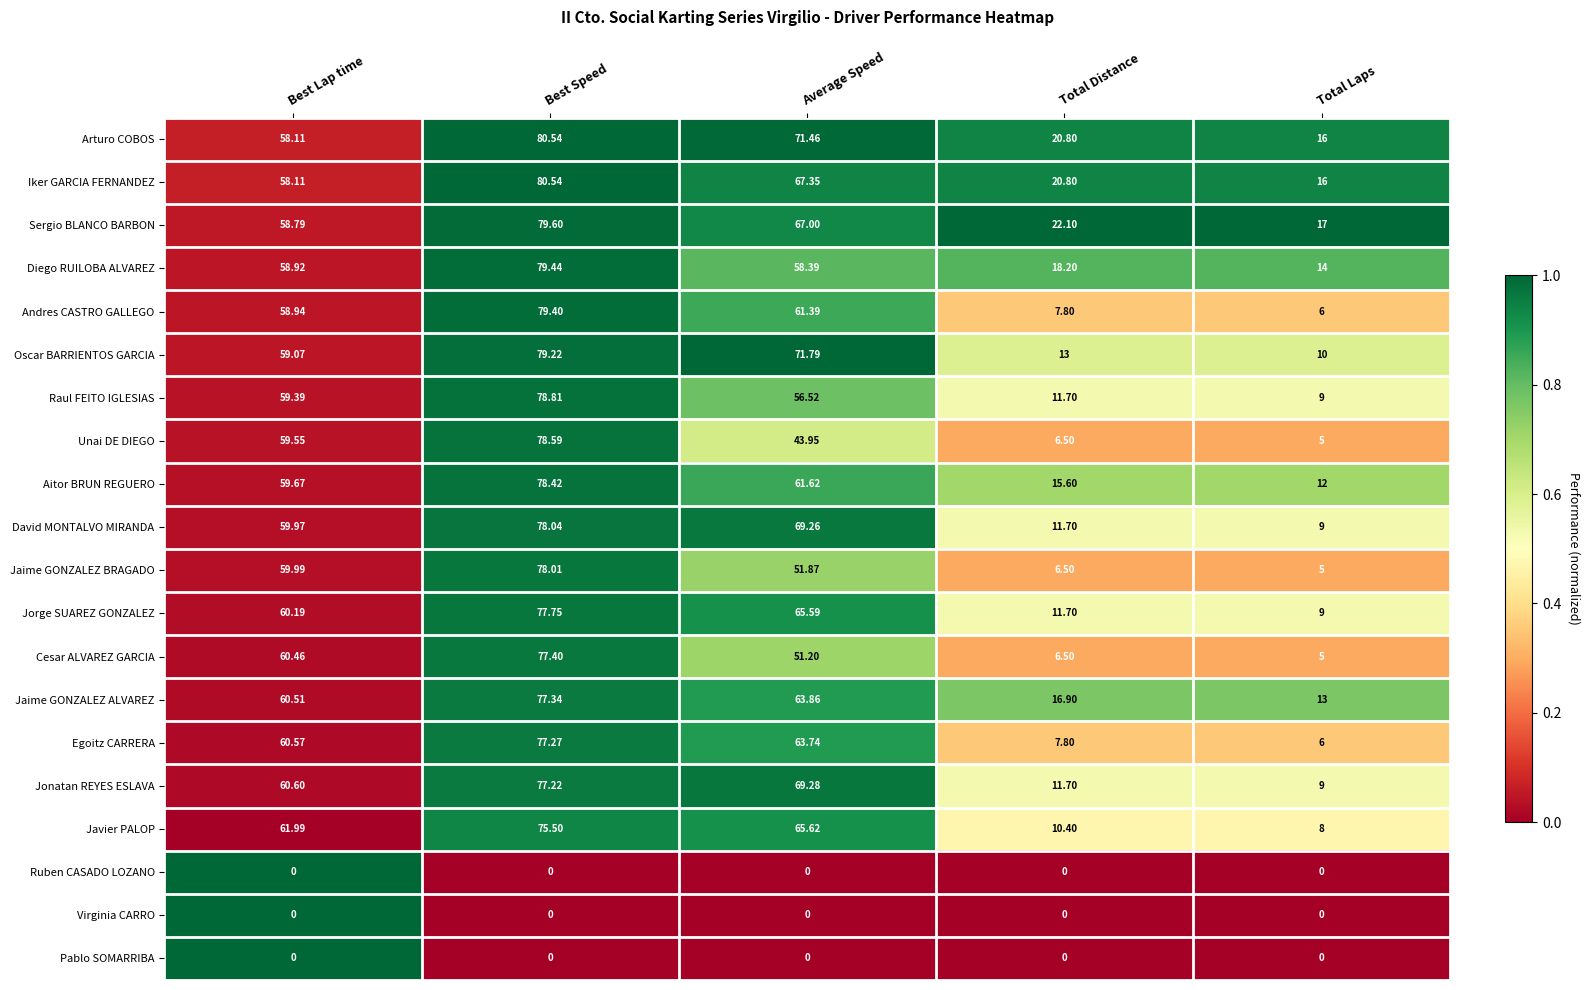

Which series has the widest spread of values?

Unai DE DIEGO